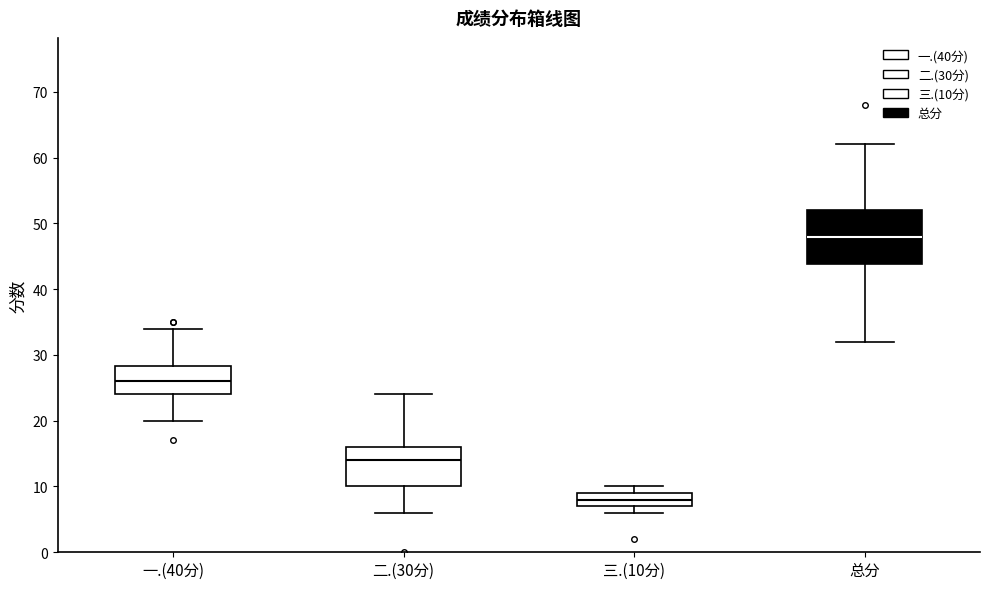

Reading left to right, read every box against the y-axis: the position of its median line, the range the box covers, and the ends of its whiskers. The values are not printed on the chart, so give them approximately, as read against the axis.

一.(40分): median 26, box 24 to 28, whiskers 20 to 34
二.(30分): median 14, box 10 to 16, whiskers 6 to 24
三.(10分): median 8, box 7 to 9, whiskers 6 to 10
总分: median 48, box 44 to 52, whiskers 32 to 62